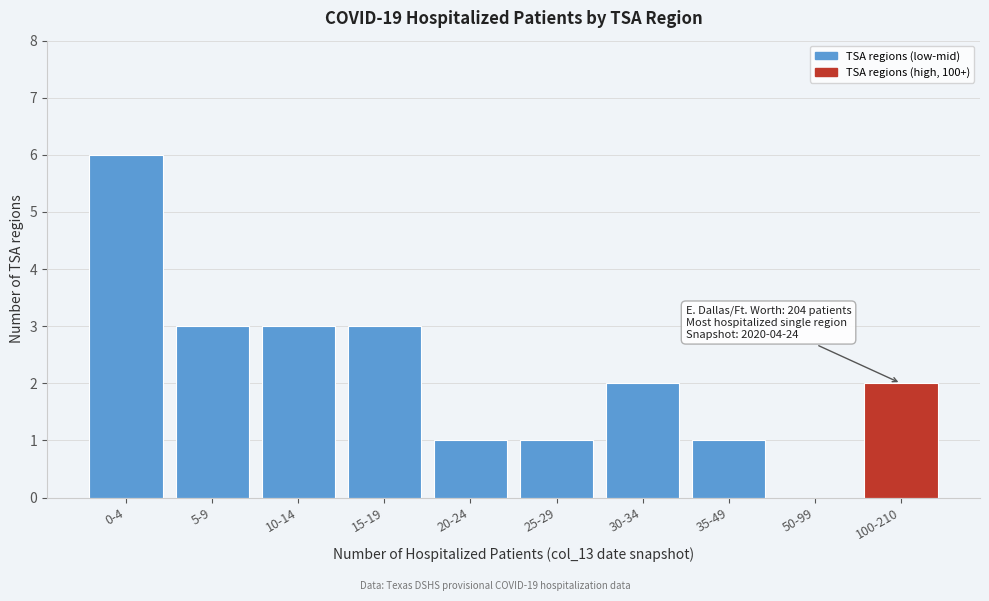

What is the sum of the values at 10-14 and 20-24?

4